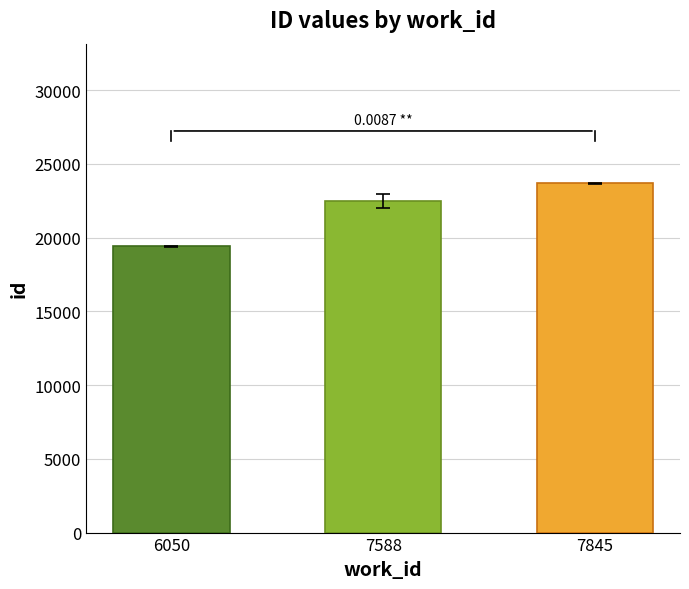

True or false: the data shows 35036.9 at 7845.

False